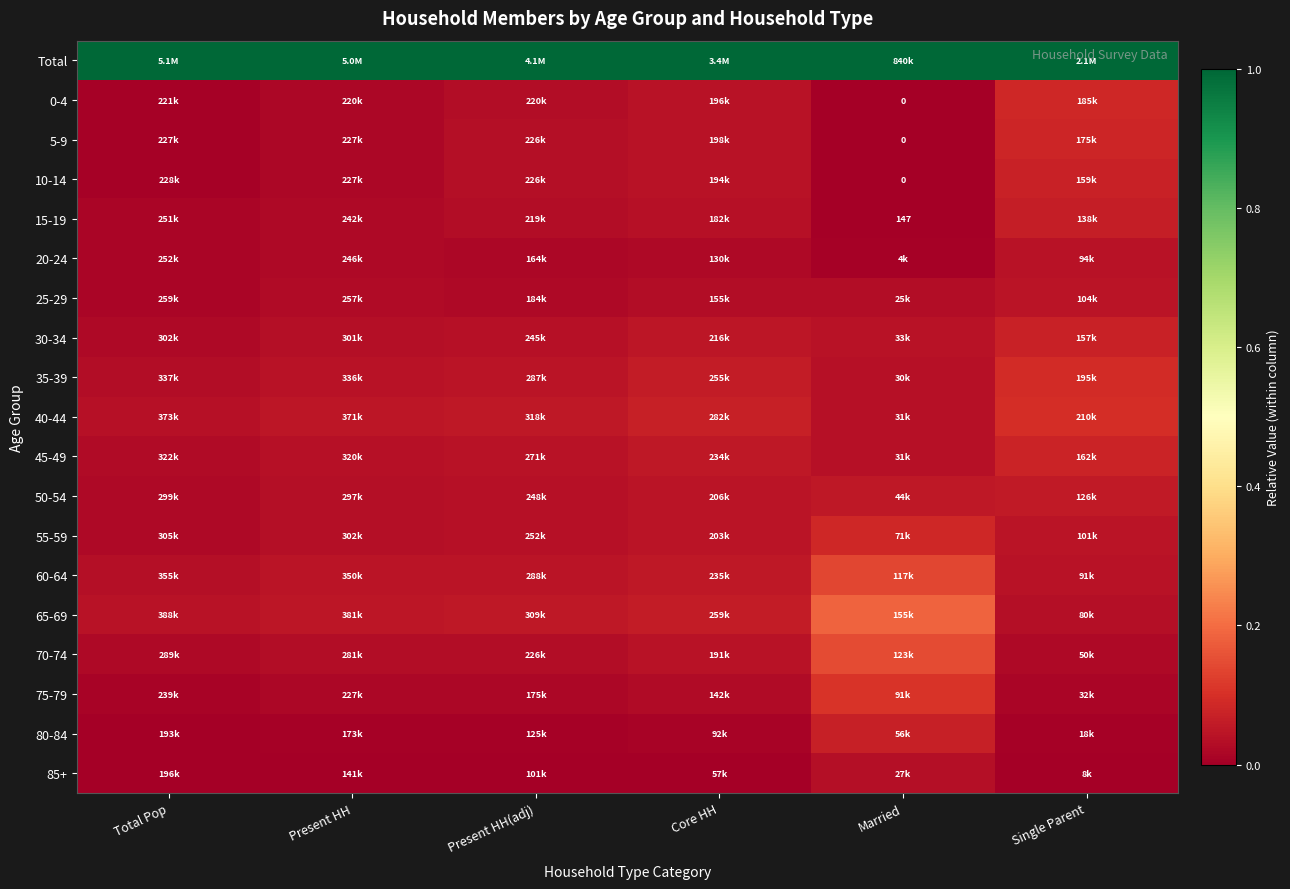

The value of 45-49 at Single Parent is 0.1. True or false?

True